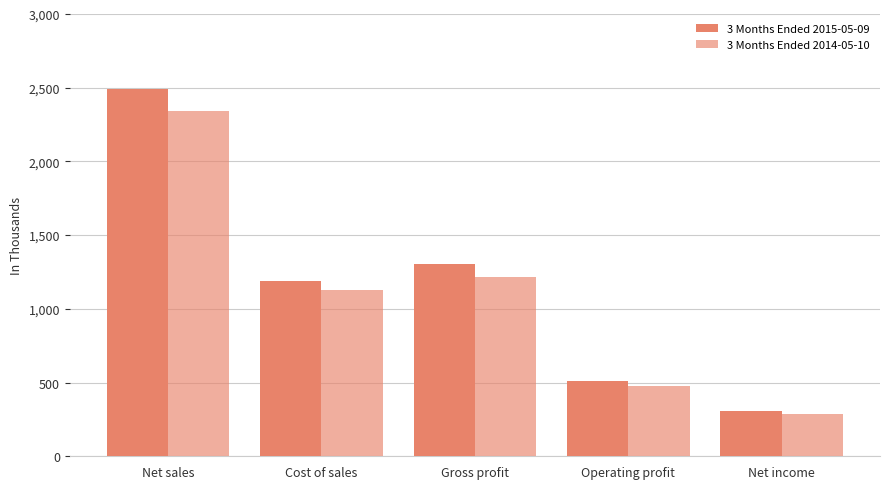

Reading right to left, extract all data points from this chart.

3 Months Ended 2015-05-09: Net income=309071	Operating profit=513949	Gross profit=1302789	Cost of sales=1190232	Net sales=2493021
3 Months Ended 2014-05-10: Net income=285157	Operating profit=478952	Gross profit=1216958	Cost of sales=1124587	Net sales=2341545